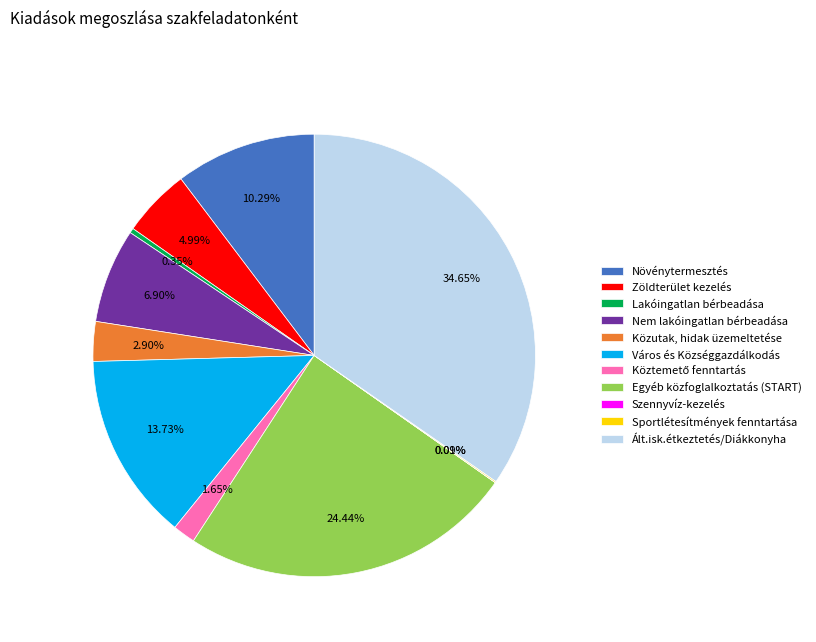

Is the sum of Lakóingatlan bérbeadása and Ált.isk.étkeztetés/Diákkonyha greater than half?

No